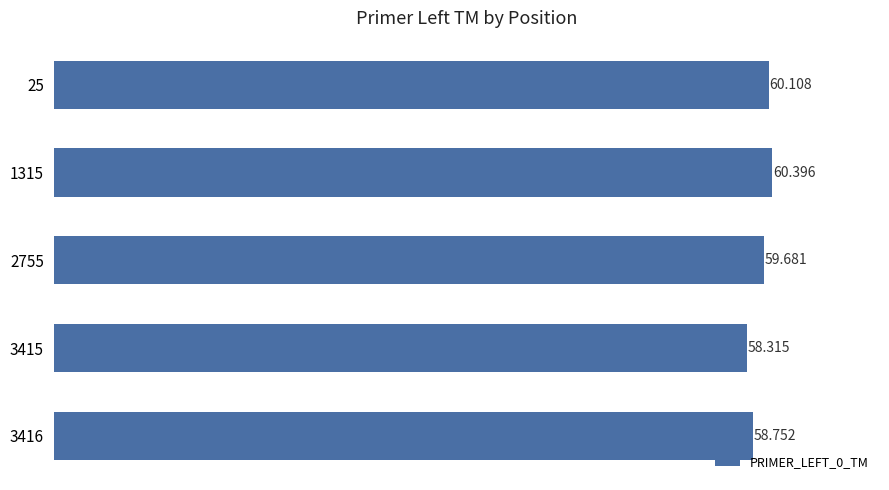

How many data points are above 59?

3